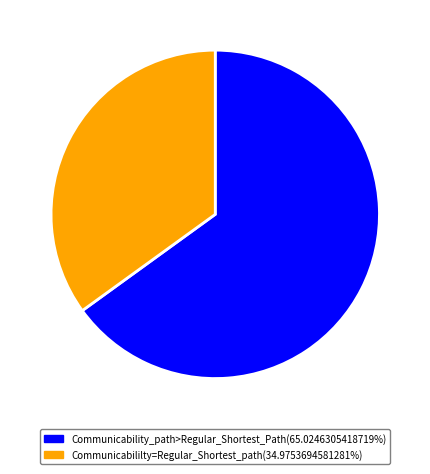

Does any single category account for the majority?

Yes